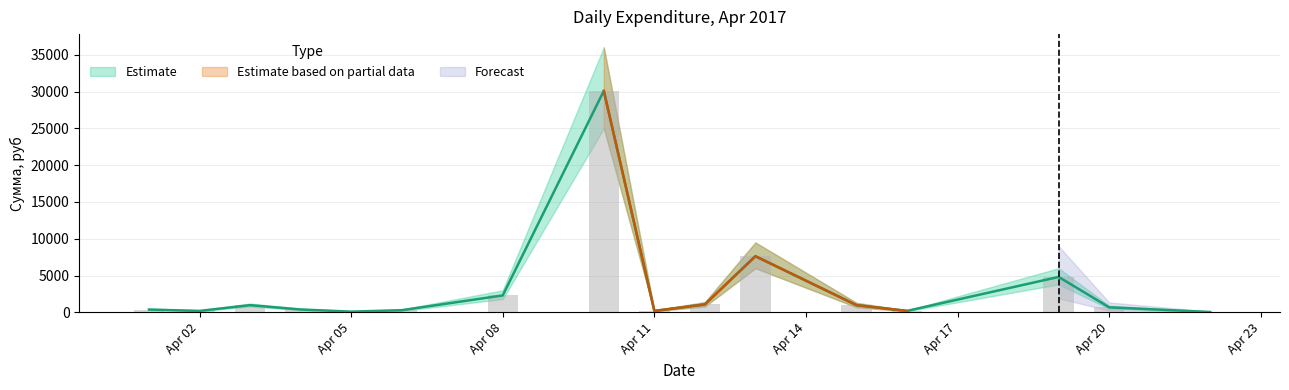

Rank the categories by value from highest to lowest.

2017-04-10, 2017-04-13, 2017-04-19, 2017-04-08, 2017-04-12, 2017-04-03, 2017-04-15, 2017-04-20, 2017-04-04, 2017-04-01, 2017-04-06, 2017-04-02, 2017-04-11, 2017-04-16, 2017-04-05, 2017-04-22